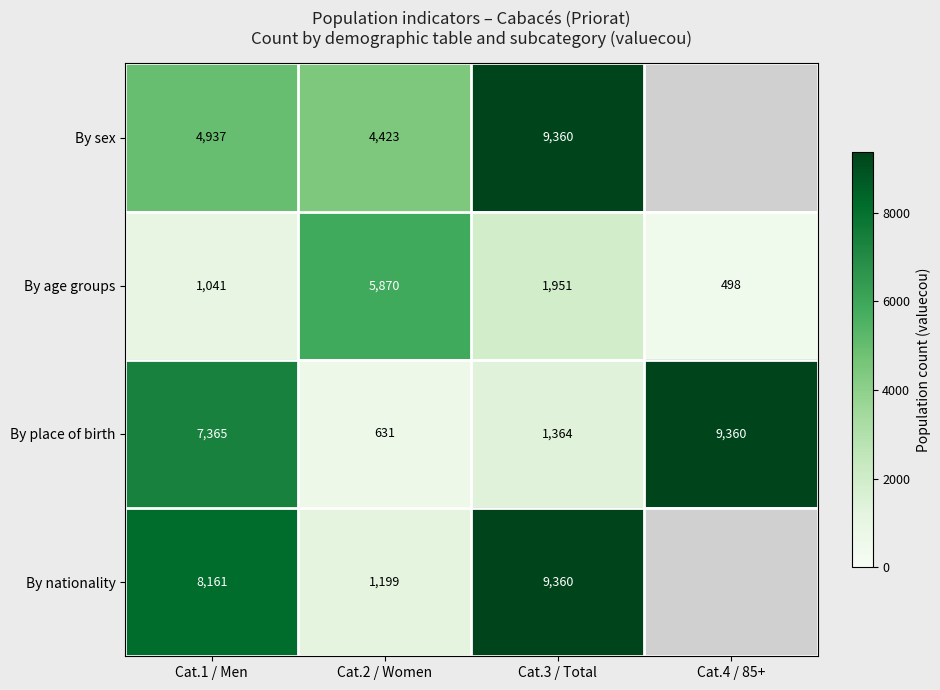

Is it true that By nationality equals 4880 at Cat.3 / Total?

False